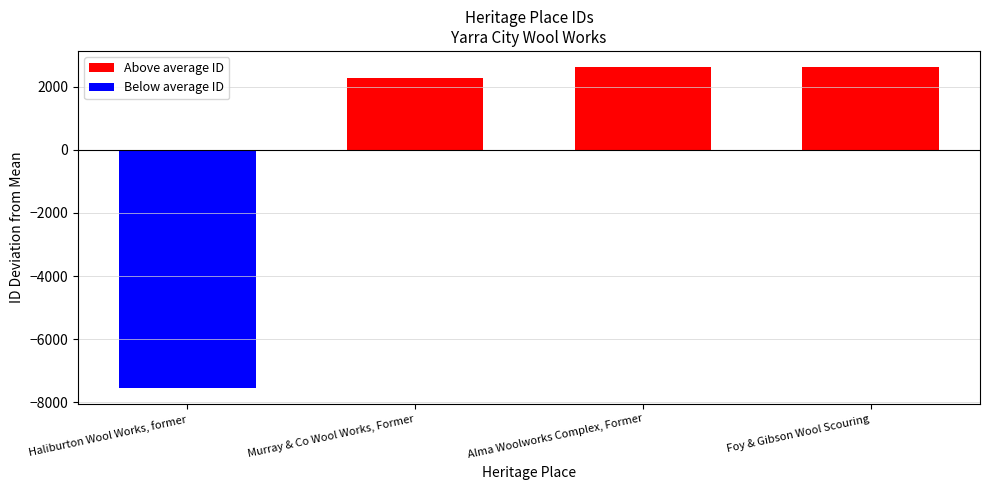

At which category does the chart reach its peak across all series?

Foy & Gibson Wool Scouring